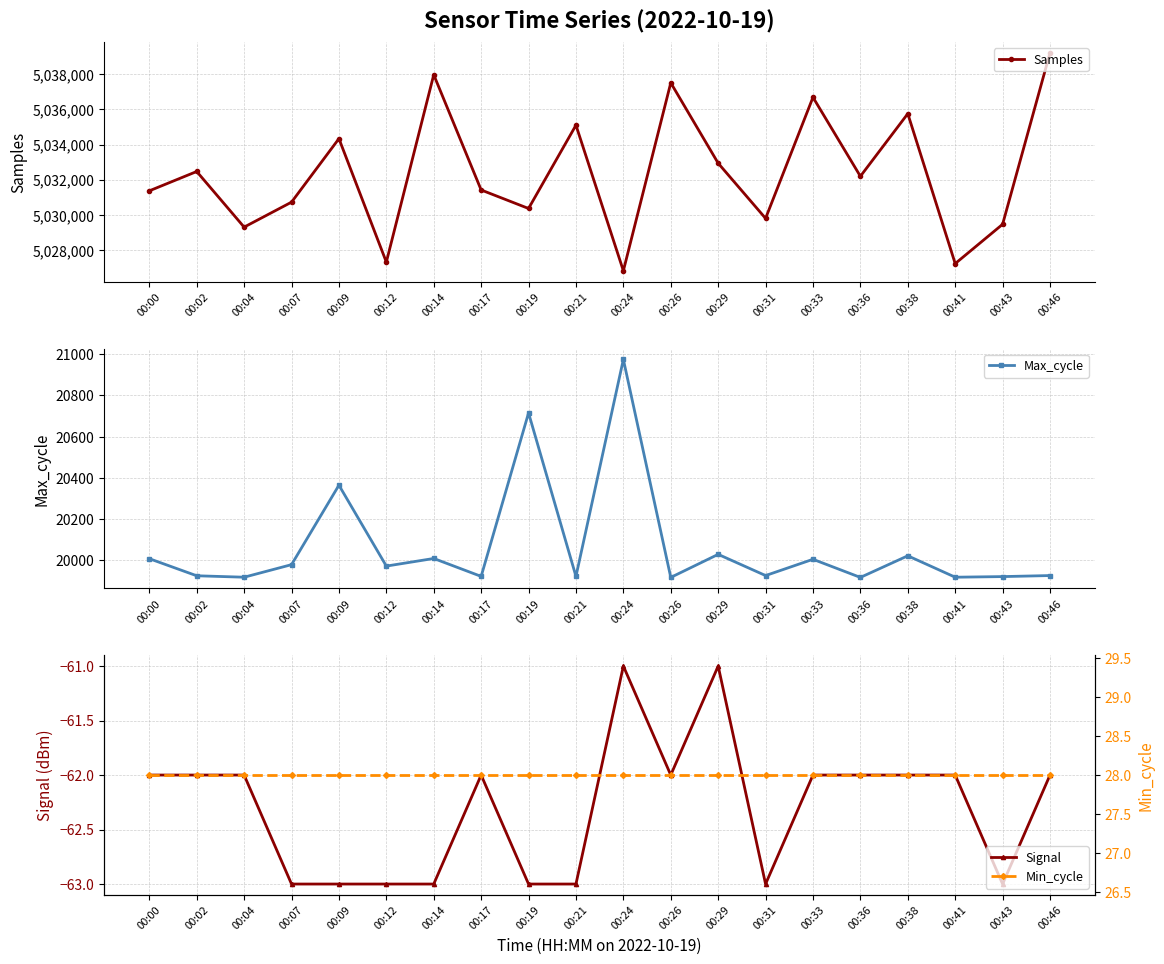

The Samples series shows 8172130 at 00:12. True or false?

False